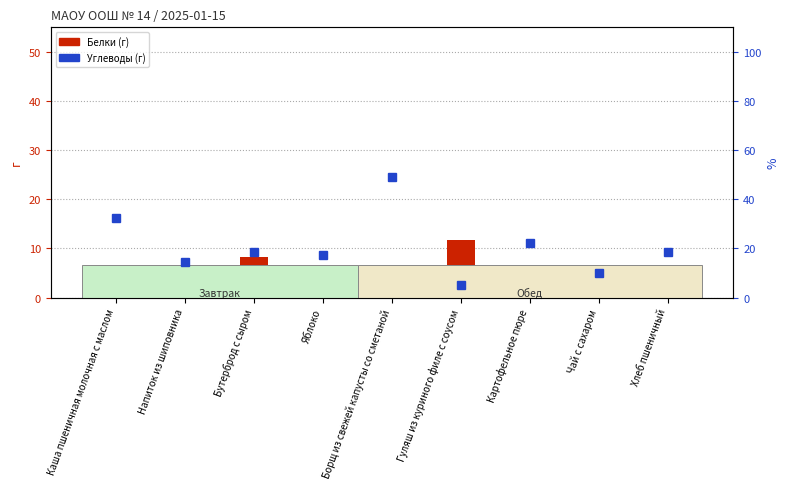

How many data points in Углеводы are less than 18?

4